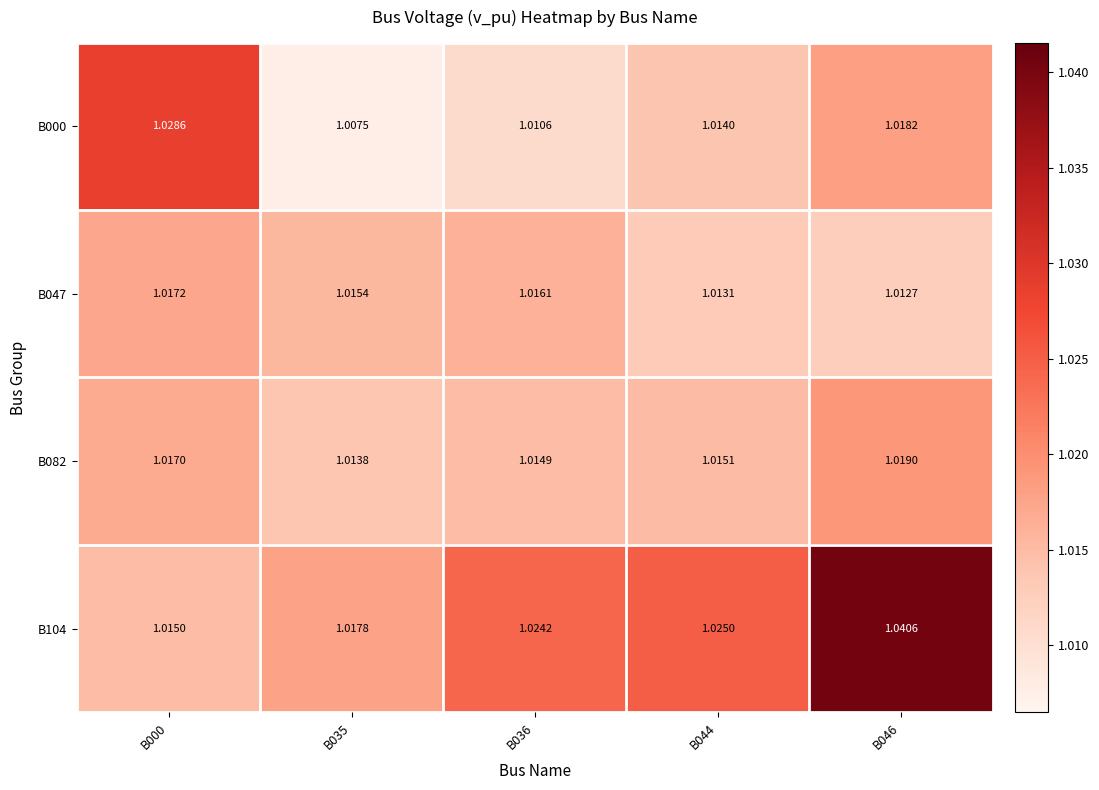

Is the value of B000 at B000 greater than the value of B082 at B000?

Yes